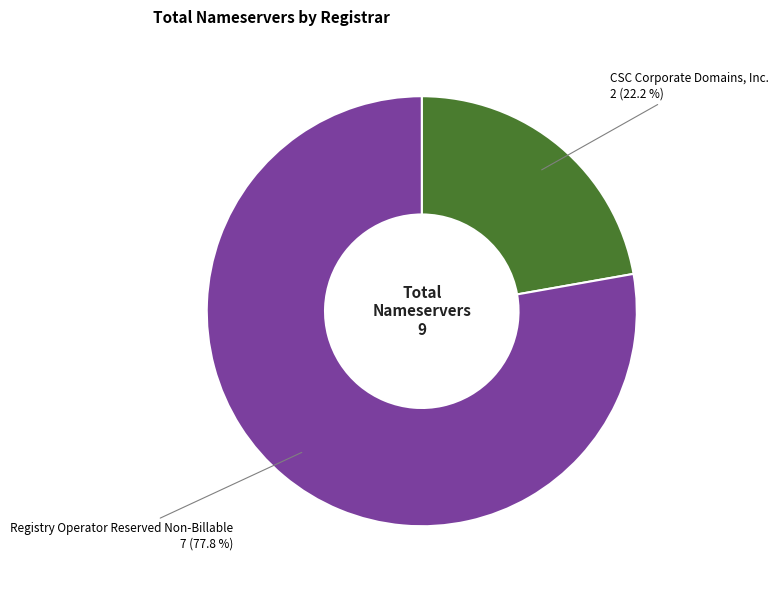

Between CSC Corporate Domains, Inc. and Registry Operator Reserved Non-Billable, which is larger?

Registry Operator Reserved Non-Billable